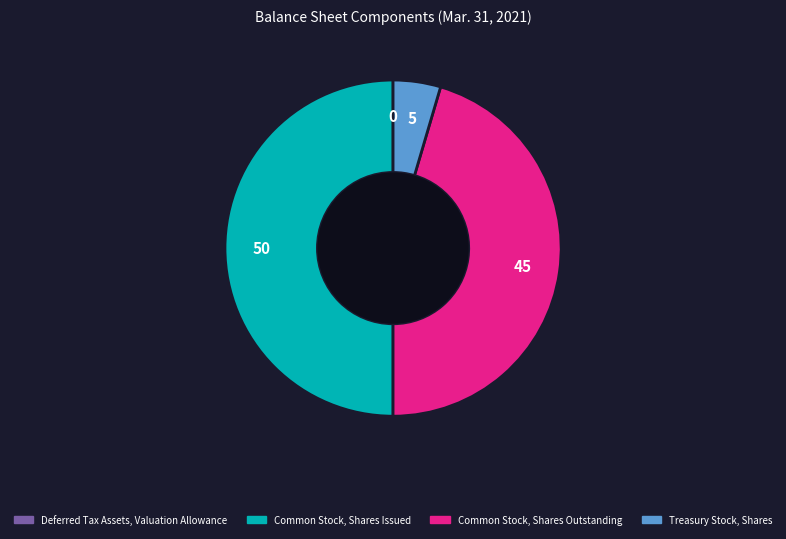

What is the largest slice in the pie chart?

Common Stock, Shares Issued